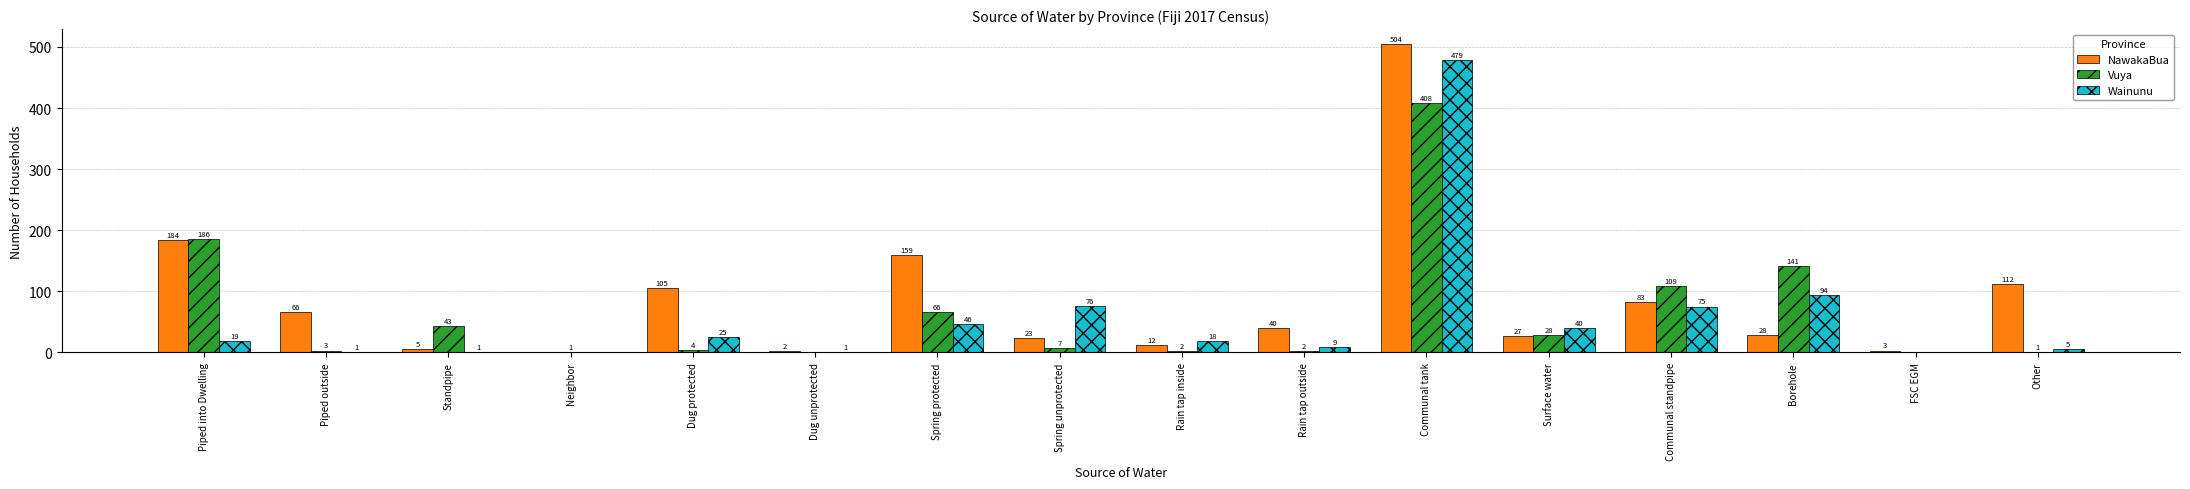

What are all the series names shown in the legend?

NawakaBua, Vuya, Wainunu